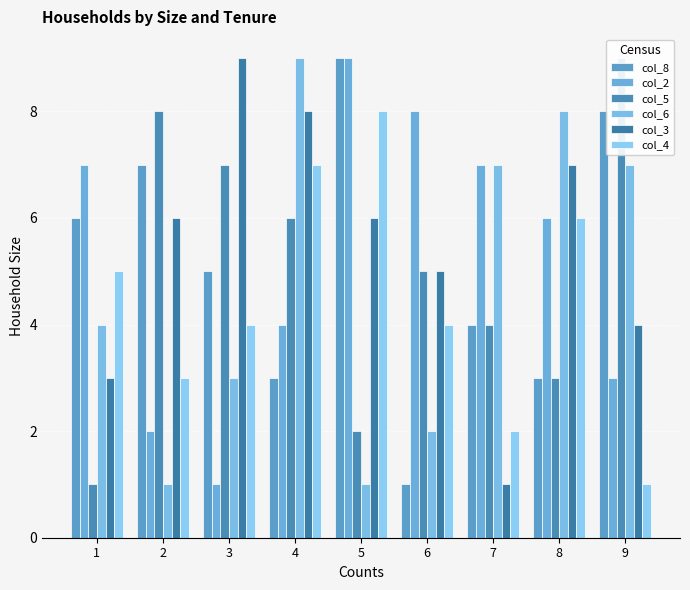

Which category has the lowest value in the col_4 series?

9